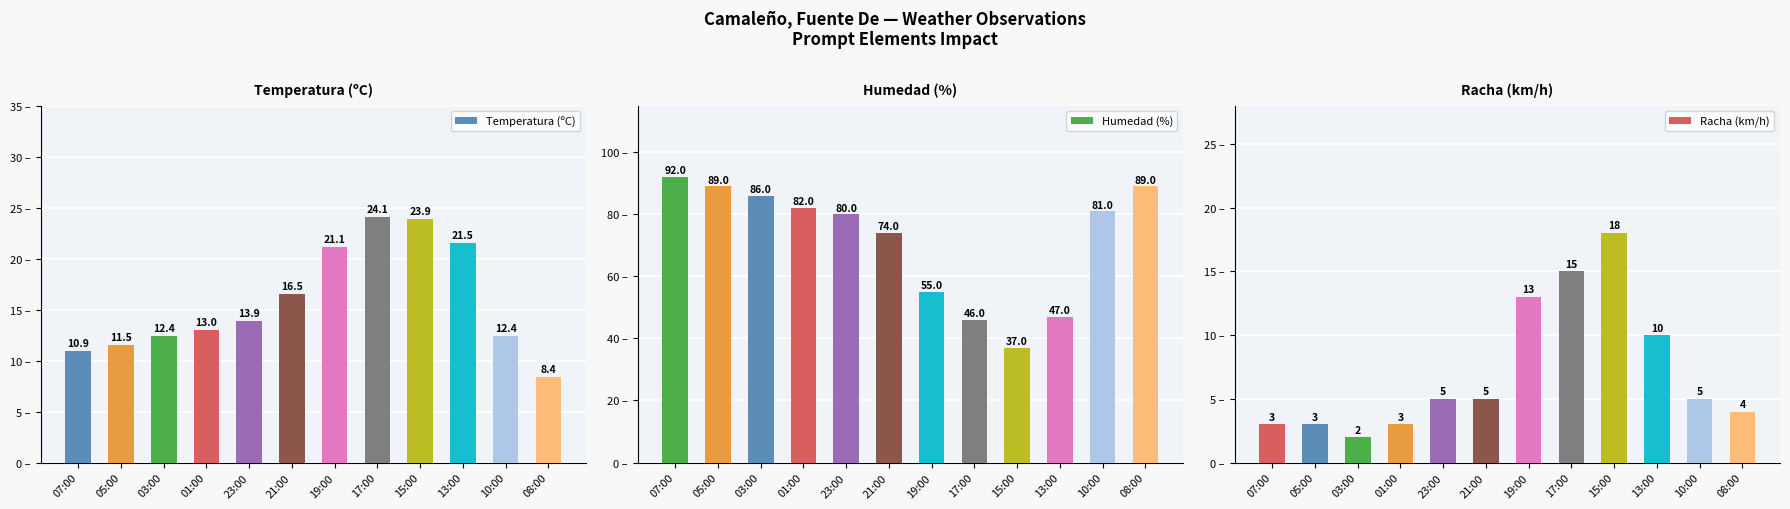

Is the value of Temperatura (ºC) at 23:00 greater than the value of Racha (km/h) at 23:00?

Yes